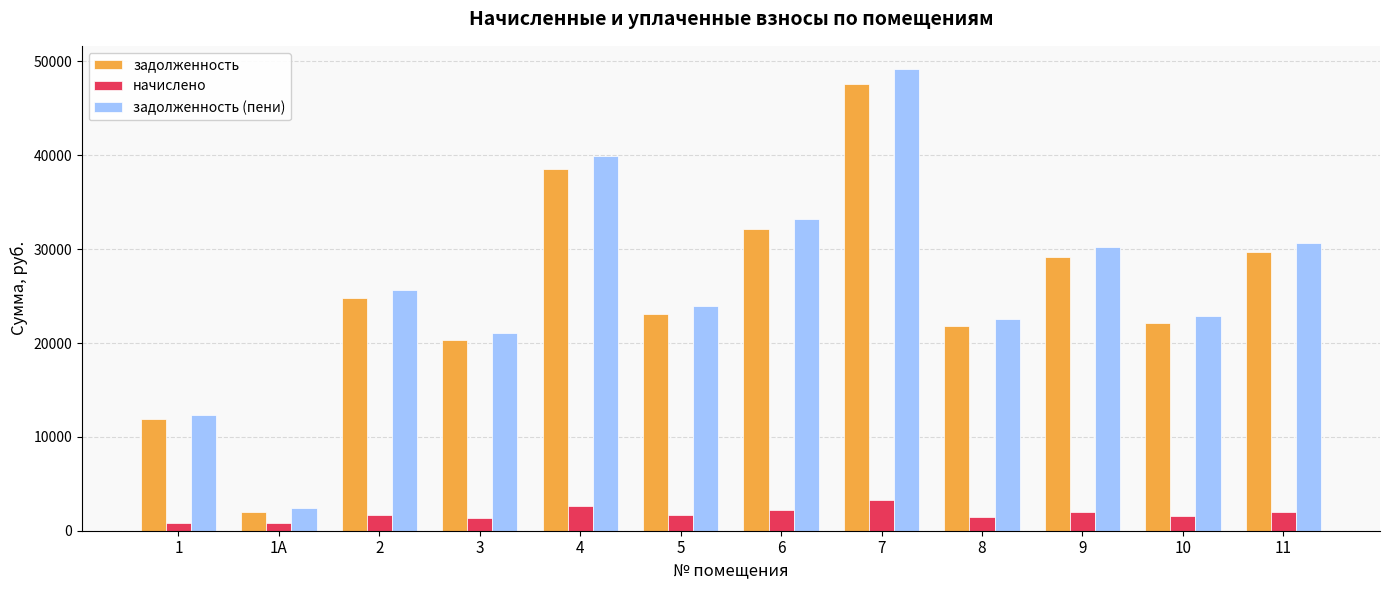

The задолженность (пени) series shows 31466.6 at 8. True or false?

False